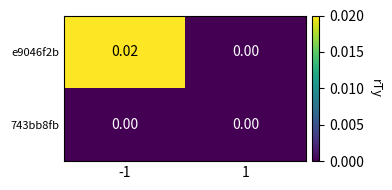

Is the value of 743bb8fb at -1 greater than the value of e9046f2b at -1?

No